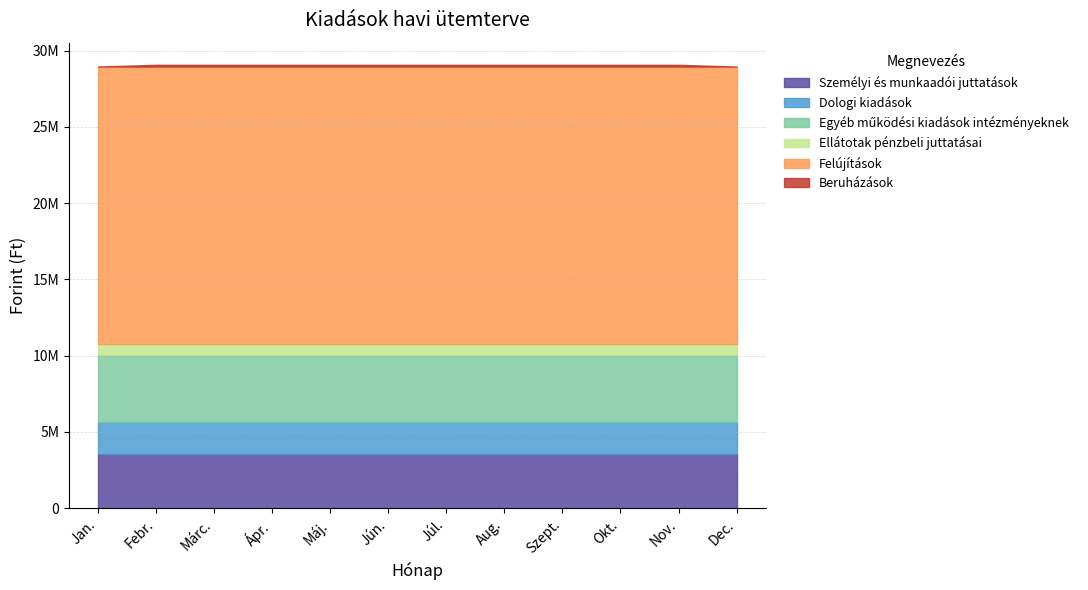

True or false: Személyi és munkaadói juttatások and Dologi kiadások cross at least once.

False